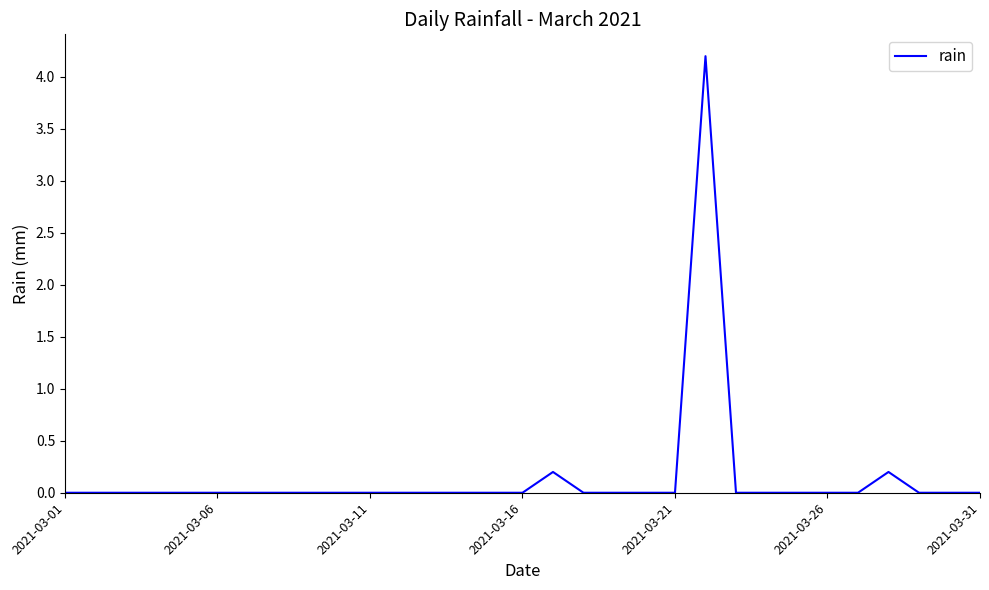

What is the difference between the maximum and minimum values?

4.2